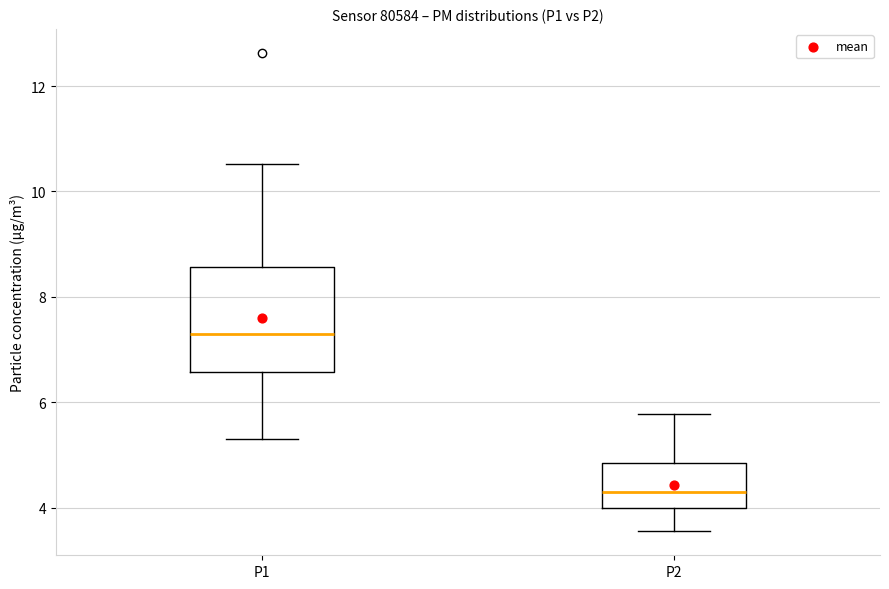

Which box's median line is the lowest?

P2